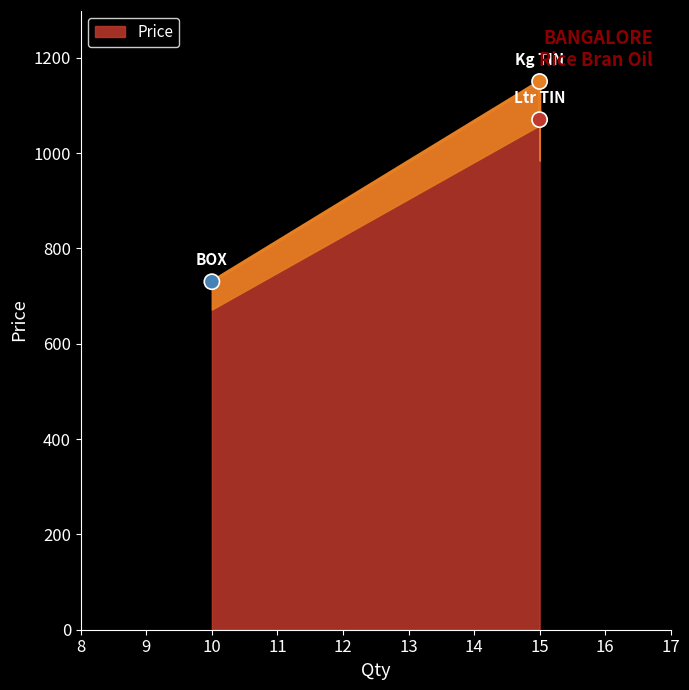

What is the change in value from 10 to 15?

+420